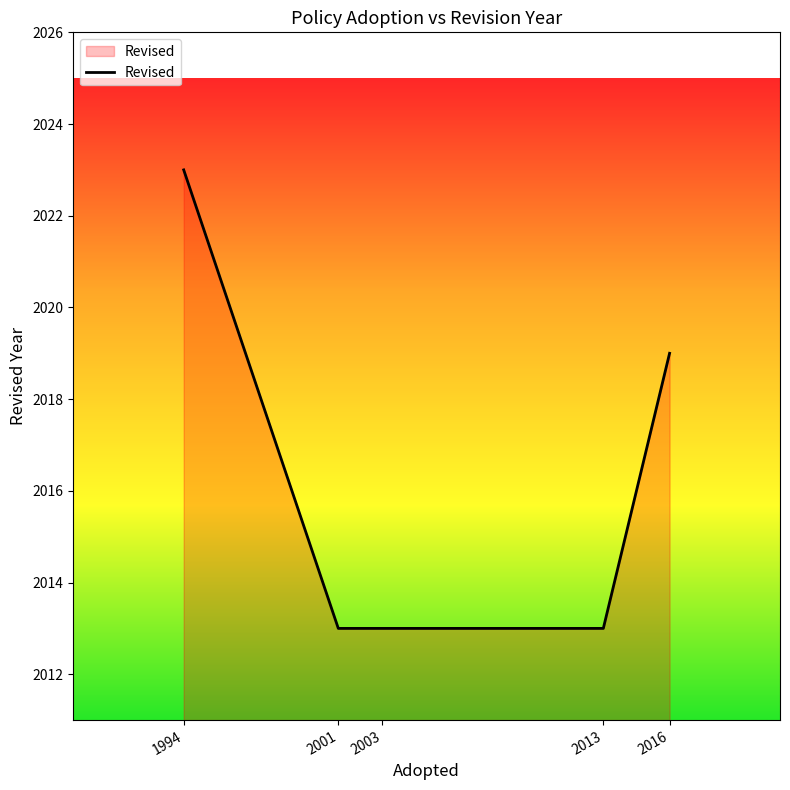

At which label is the value closest to 2018?

2016